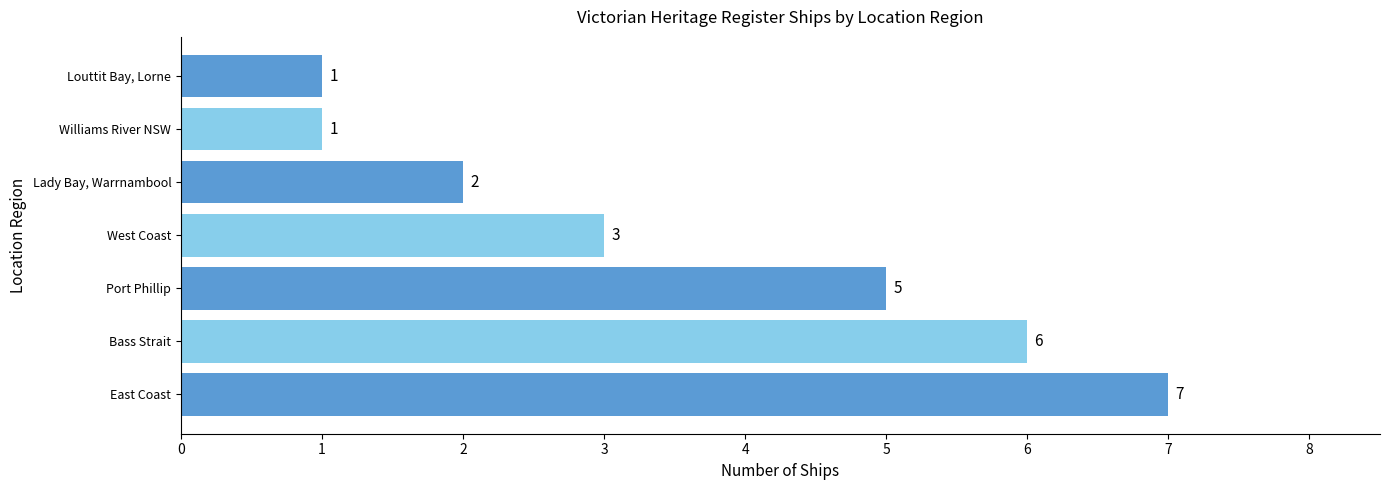

What is the difference between the second highest and second lowest values?

5